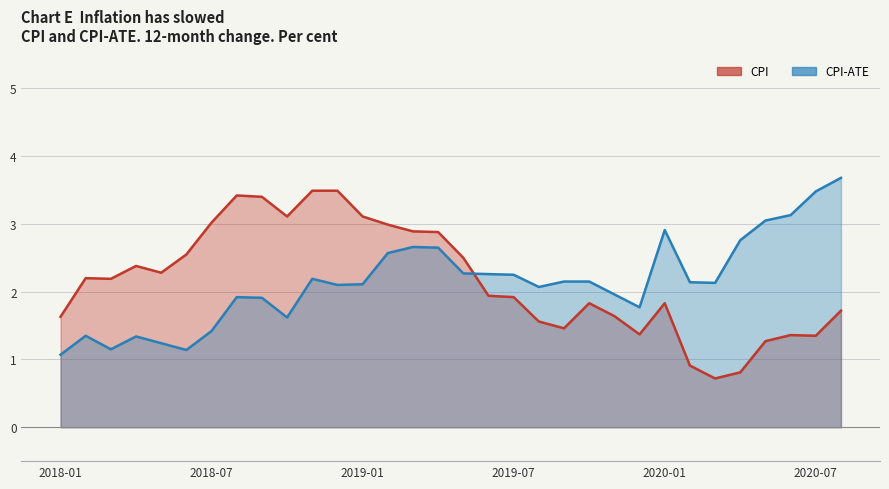

How many data points does each series have?

32